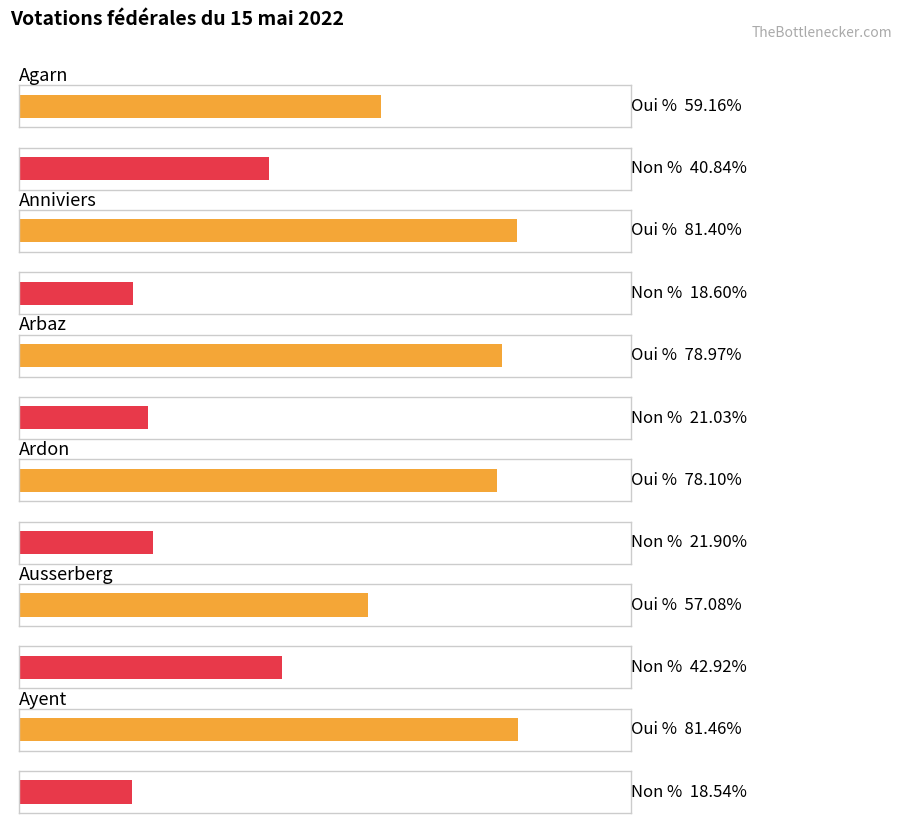

The value of Oui % at Ardon is 78.1. True or false?

True